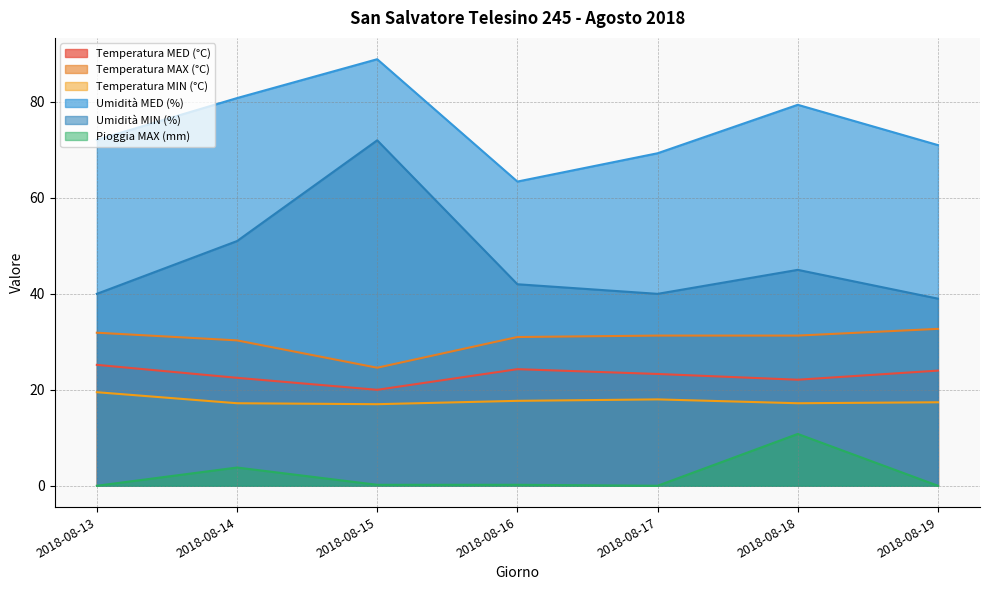

Rank the series by their maximum value, from highest to lowest.

Umidità MED (%), Umidità MIN (%), Temperatura MAX (°C), Temperatura MED (°C), Temperatura MIN (°C), Pioggia MAX (mm)